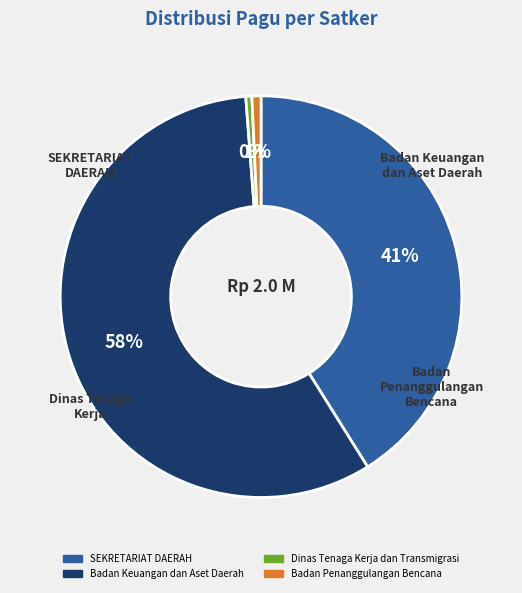

To the nearest percent, what is the average slice percentage?

25%